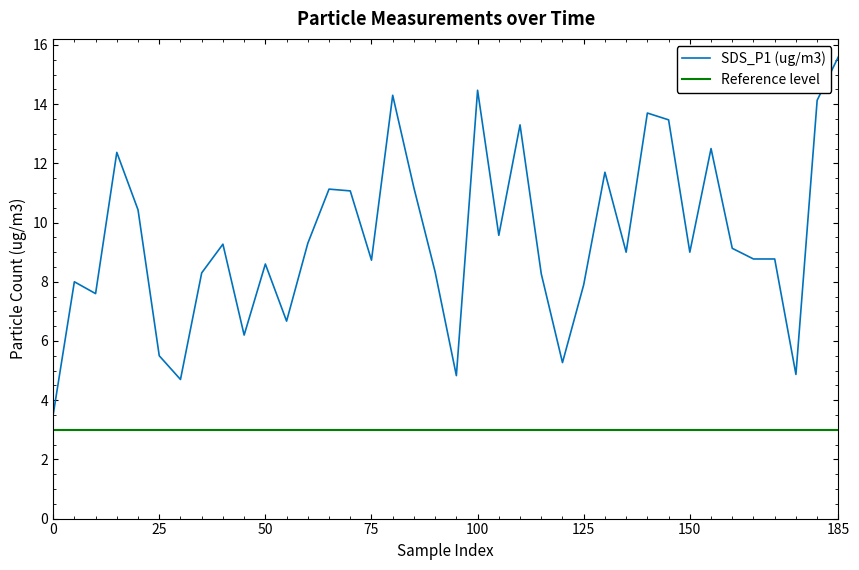

What is the minimum value for SDS_P1 (ug/m3)?

3.5